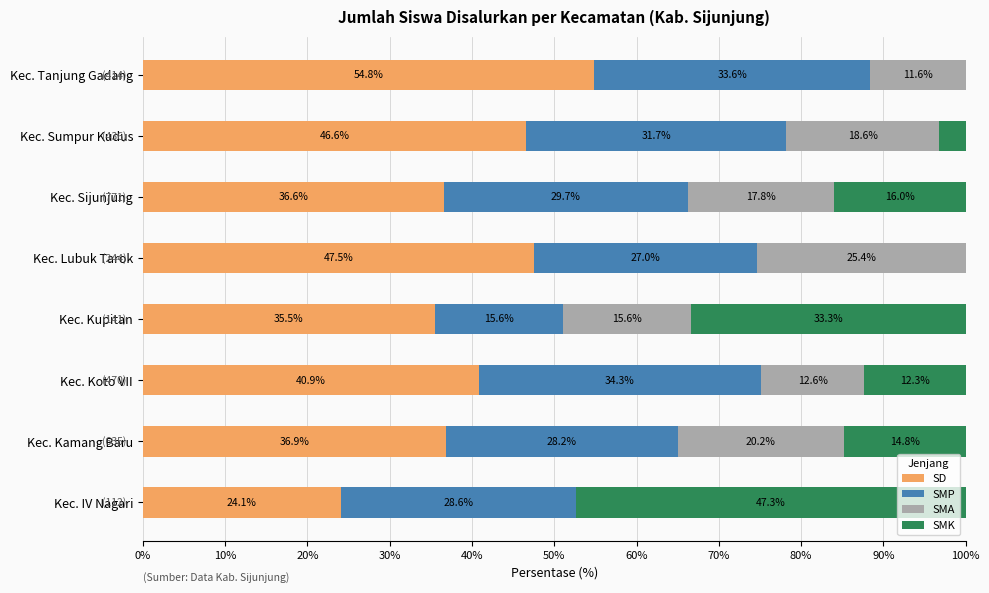

What is the total value across all series at Kec. Kupitan?

100.0